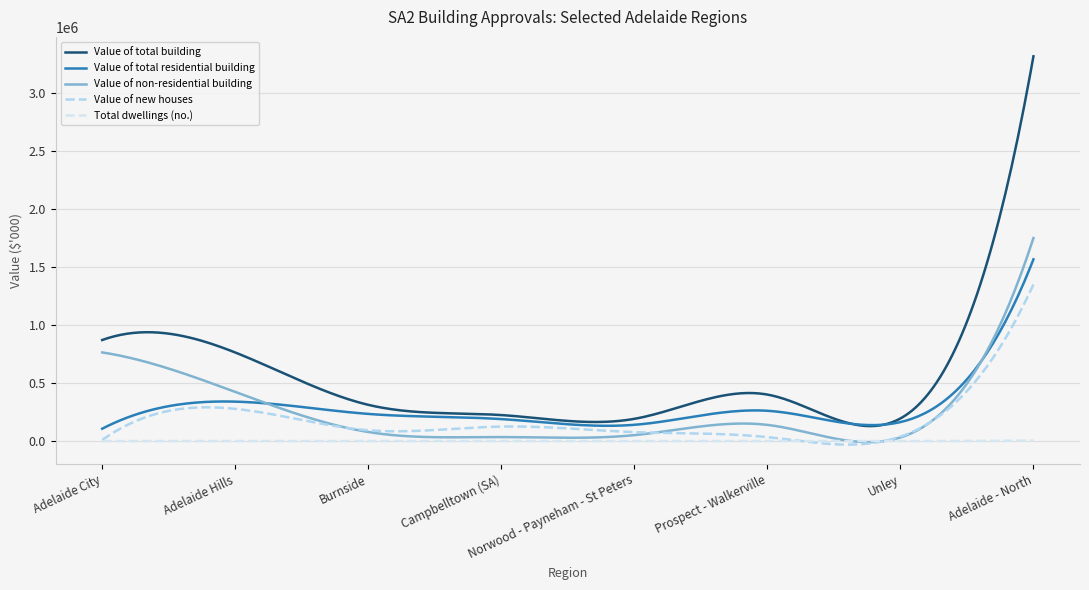

List the series in order of their peak value, highest first.

Value of total building, Value of non-residential building, Value of total residential building, Value of new houses, Total dwellings (no.)